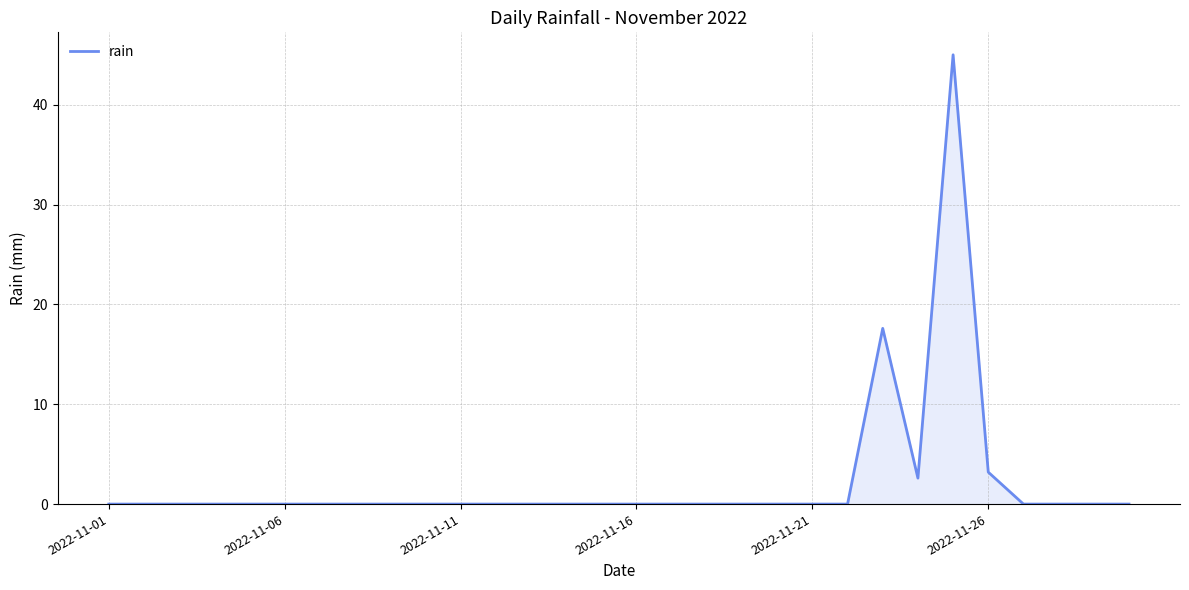

How many categories are shown in the chart?

30